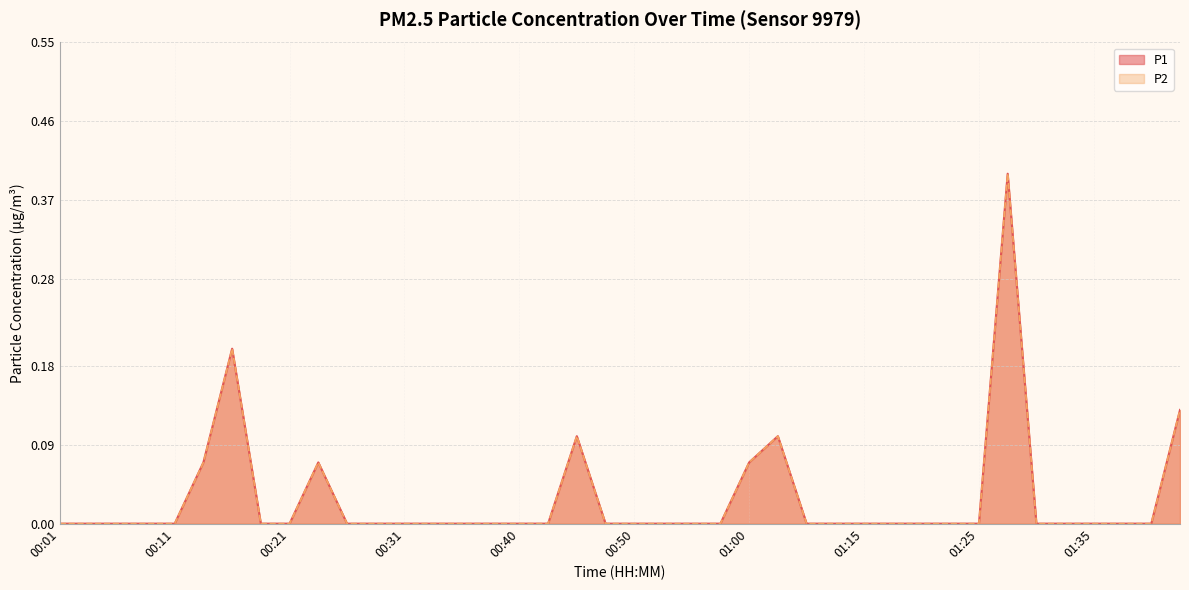

Rank the categories by P2 value from lowest to highest.

00:01, 00:04, 00:06, 00:09, 00:11, 00:18, 00:21, 00:26, 00:28, 00:31, 00:33, 00:35, 00:38, 00:40, 00:43, 00:48, 00:50, 00:52, 00:55, 00:57, 01:05, 01:07, 01:15, 01:18, 01:20, 01:23, 01:25, 01:30, 01:33, 01:35, 01:38, 01:40, 00:14, 00:23, 01:00, 00:45, 01:02, 01:43, 00:16, 01:28